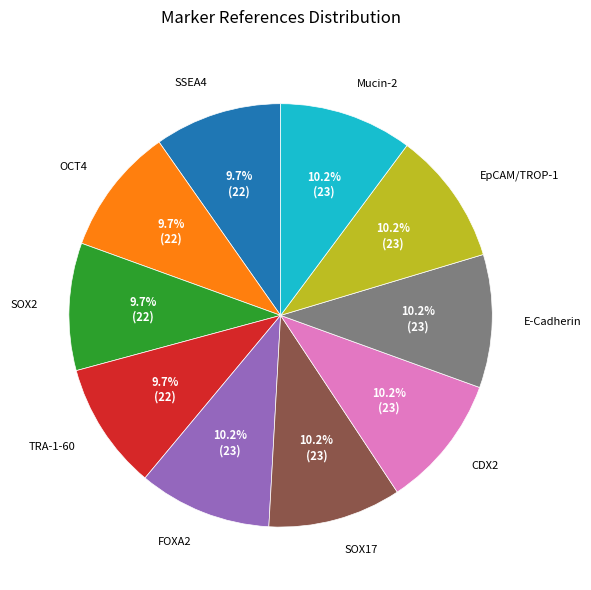

Approximately how many times larger is the value at Mucin-2 compared to E-Cadherin?

1.0